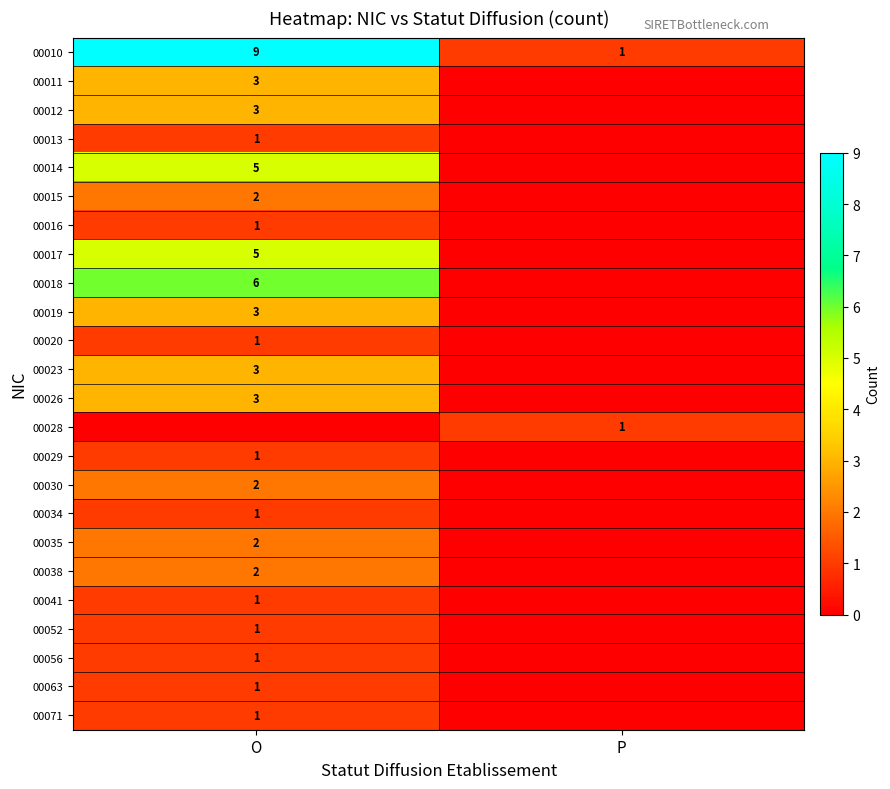

What is the spread (max minus min) of values at O?

9